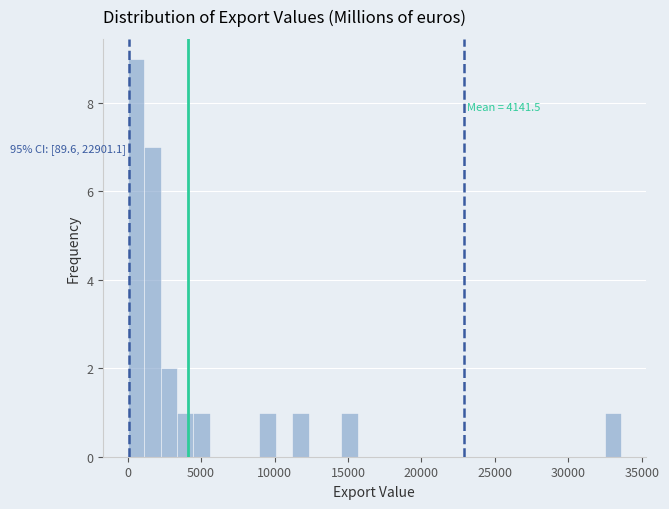

Around what value on the x-axis is the tallest bar? Give the approximate position of its centre, as read against the axis.

500